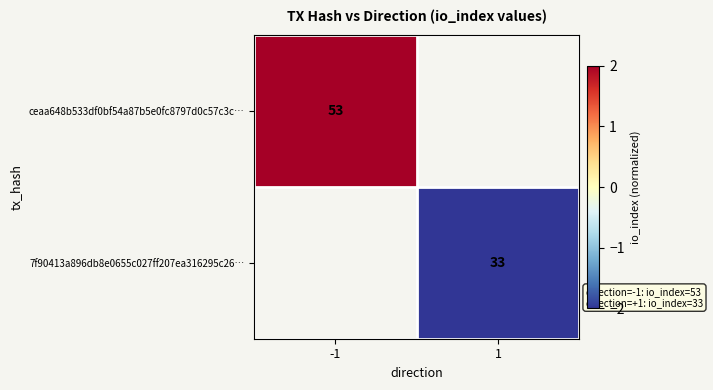

True or false: 7f90413a896db8e0655c027ff207ea316295c26… has a value of 33 at 1.

True